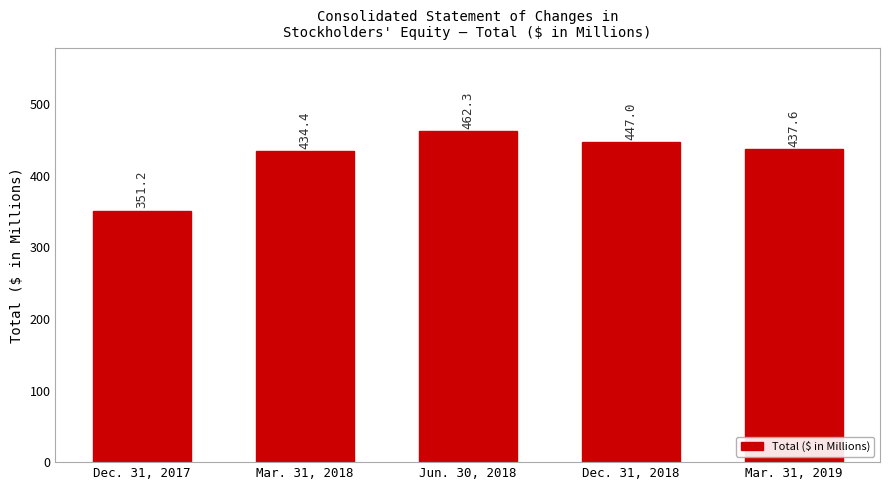

What is the greatest value displayed?

462.3